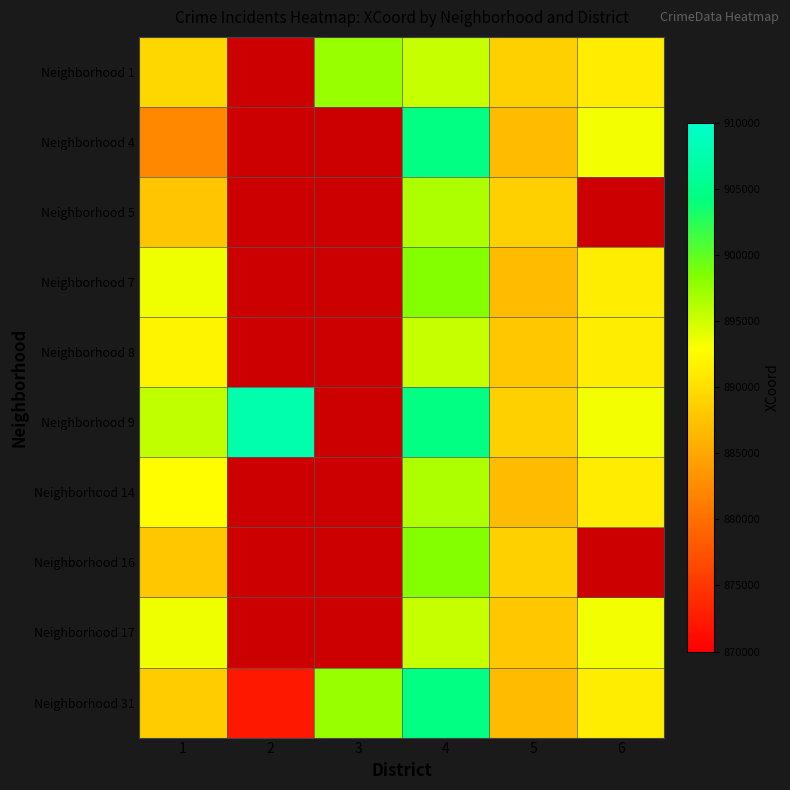

What is the minimum value for Neighborhood 5?

887738.4